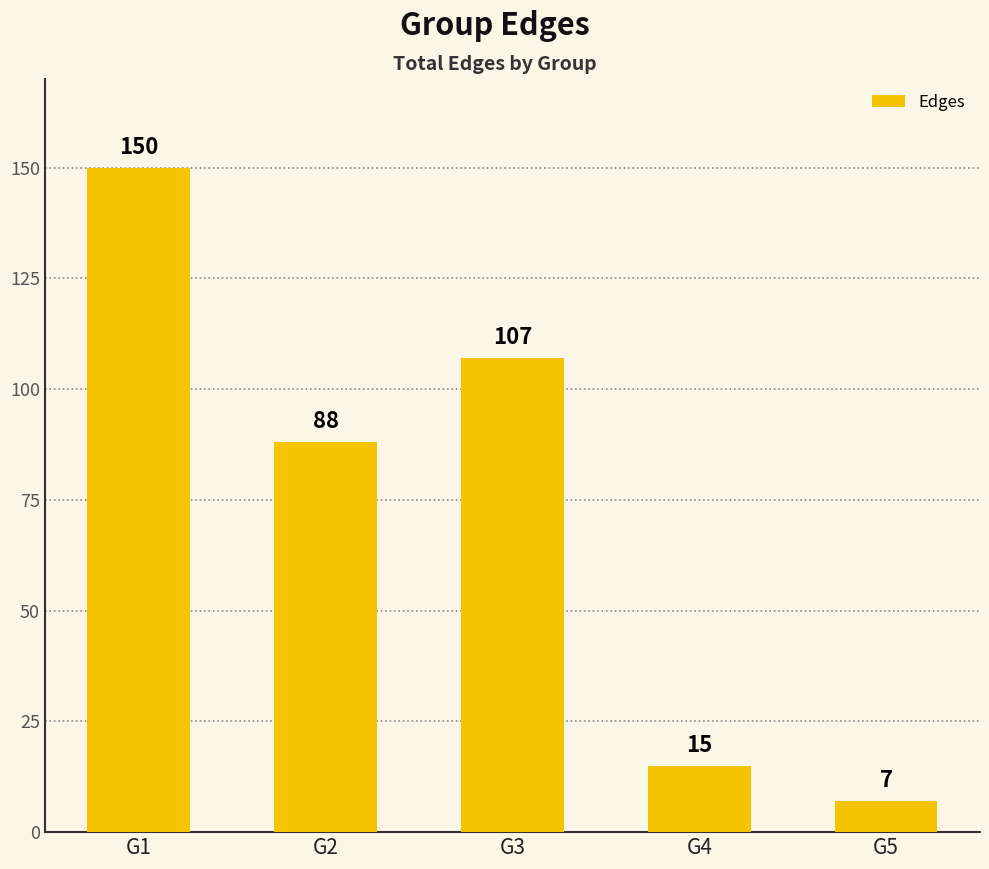

Where is the data nearest to the value 78?

G2